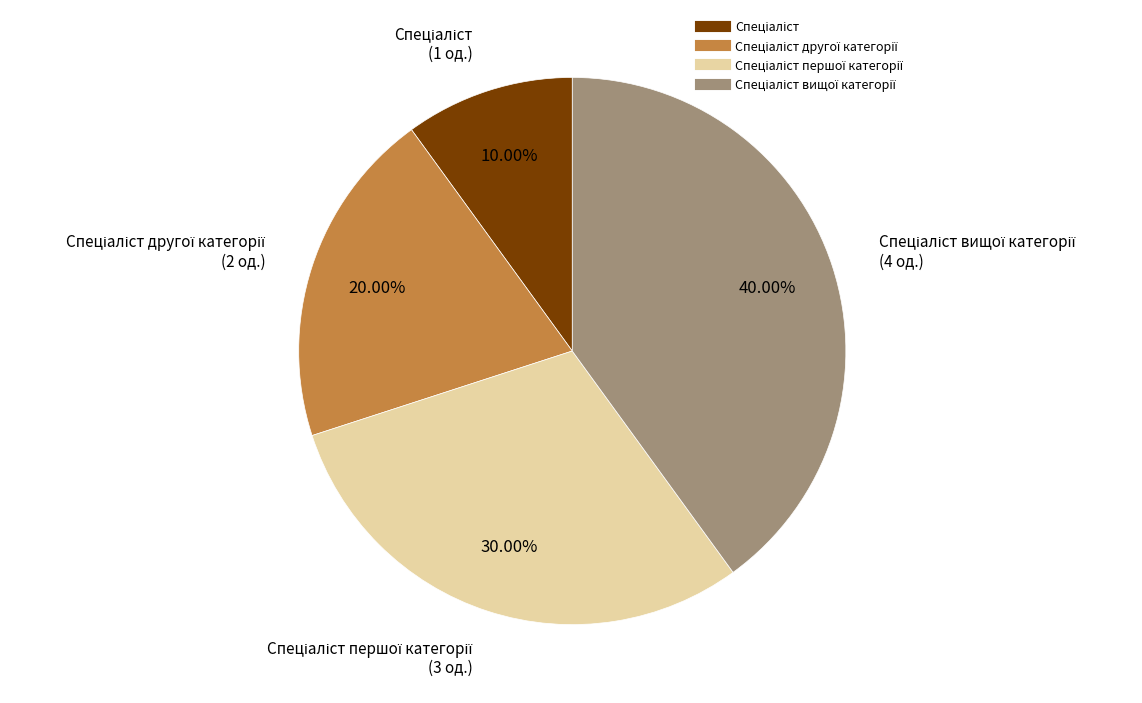

Is there any slice that represents more than half of the pie?

No